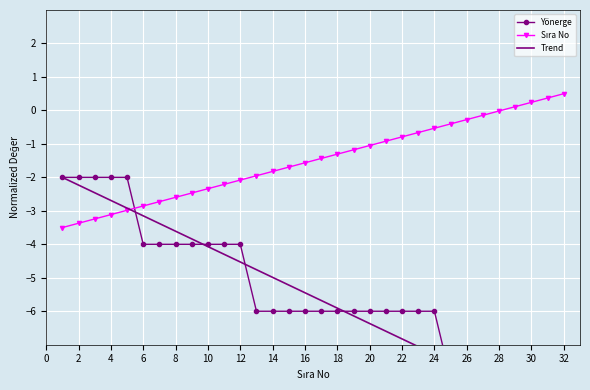

What is the difference between the Trend values at 32 and 30?

0.2